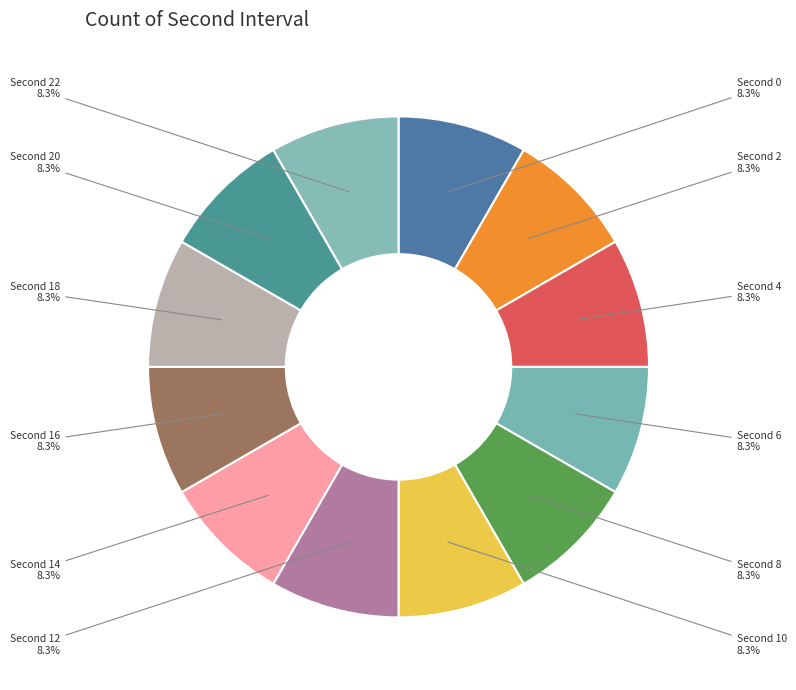

To the nearest percent, what is the average slice percentage?

8%